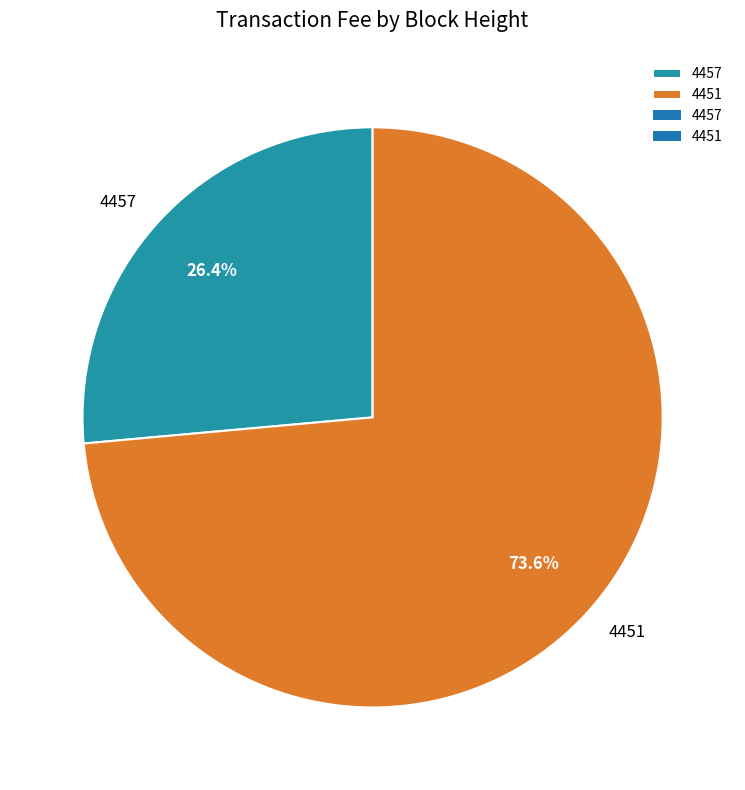

To the nearest percent, what percentage of the pie is 4451?

74%